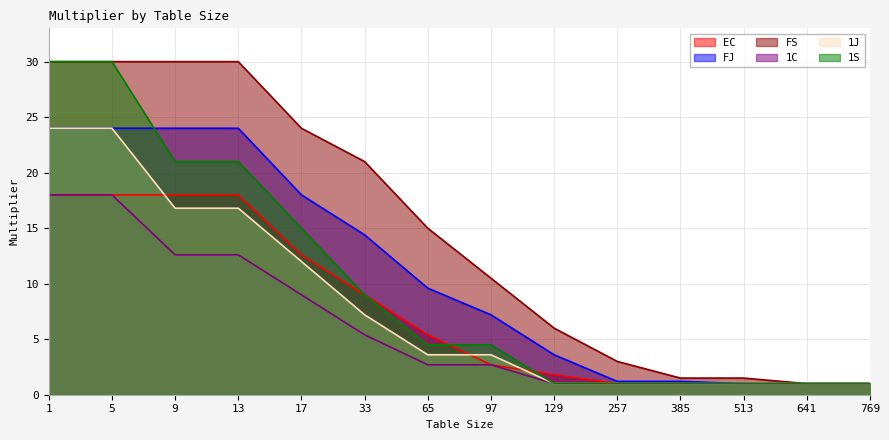

Which category has the highest value across all series?

1